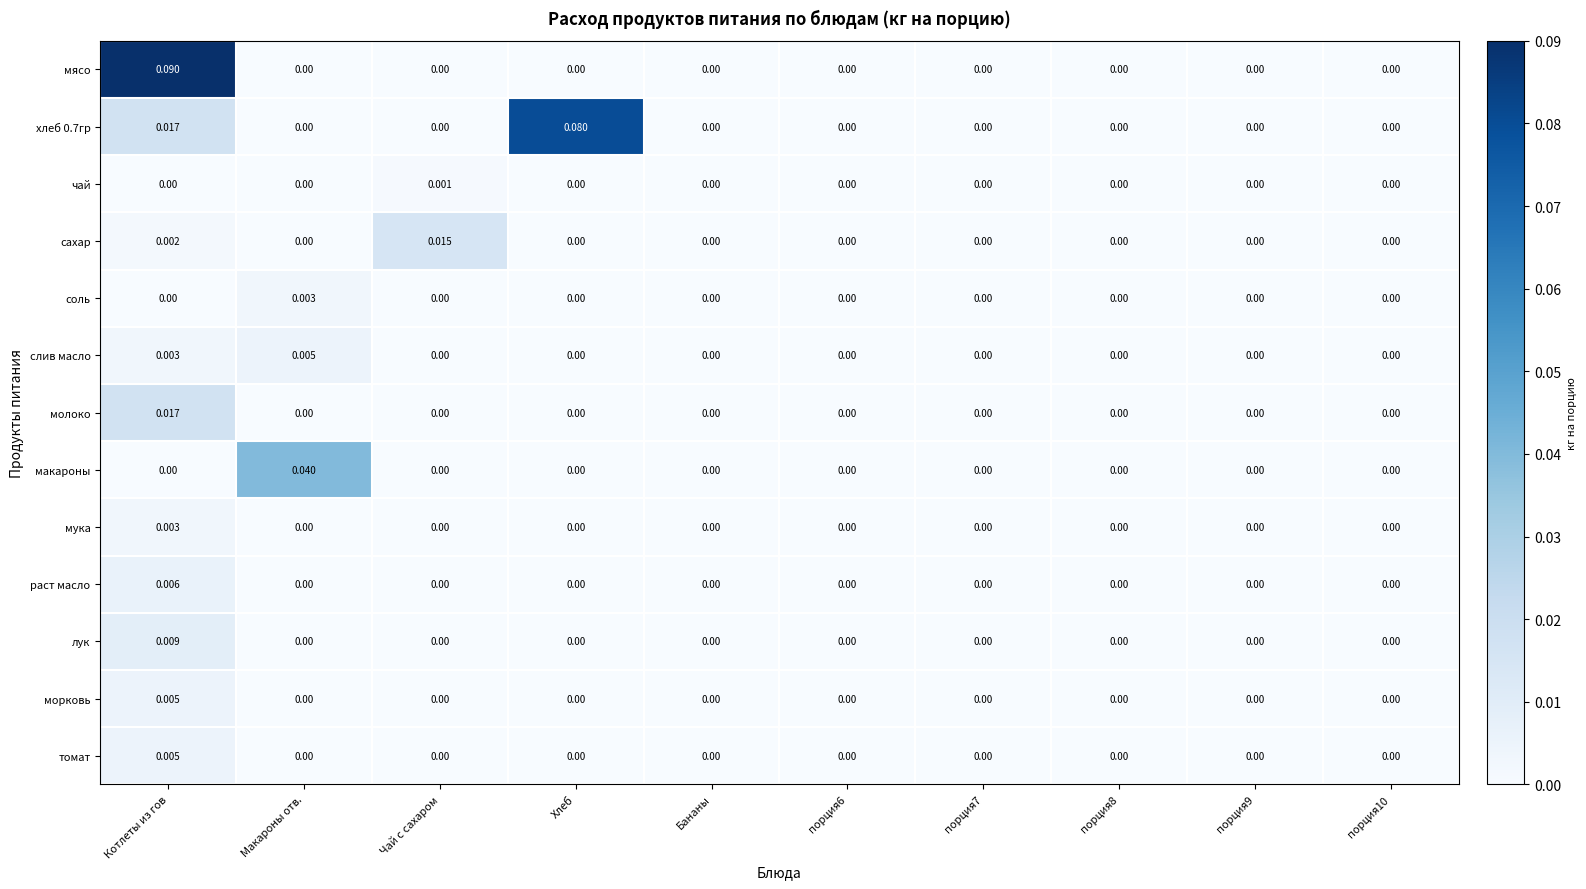

At which category does the chart reach its peak across all series?

Котлеты из гов